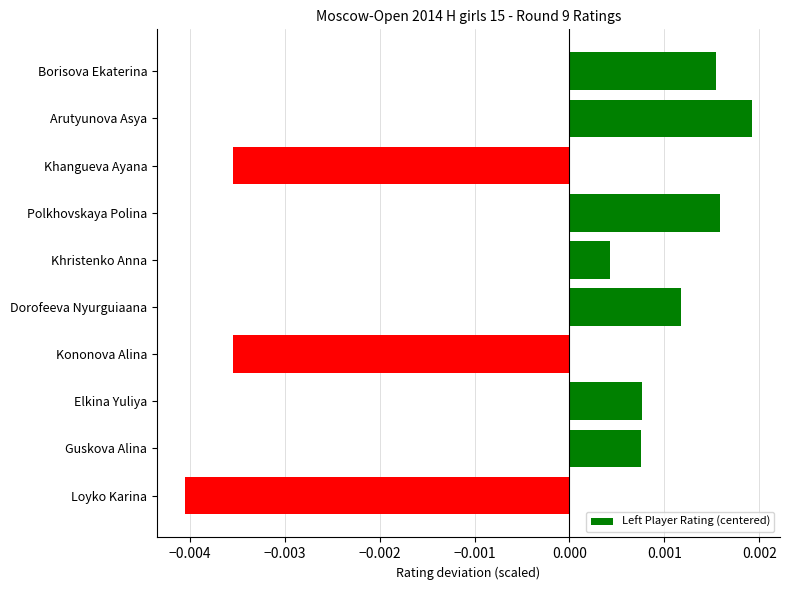

Between Elkina Yuliya and Dorofeeva Nyurguiaana, which is larger?

Dorofeeva Nyurguiaana